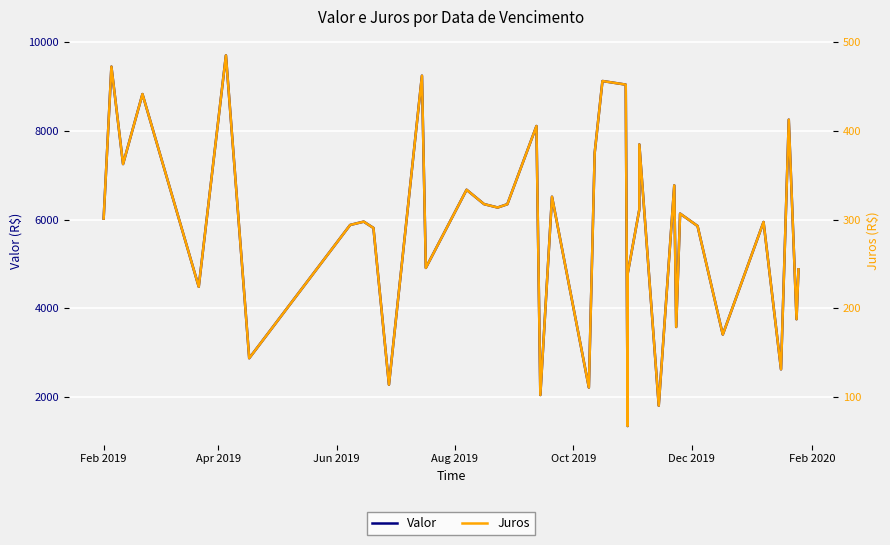

True or false: Valor and Juros cross at least once.

False